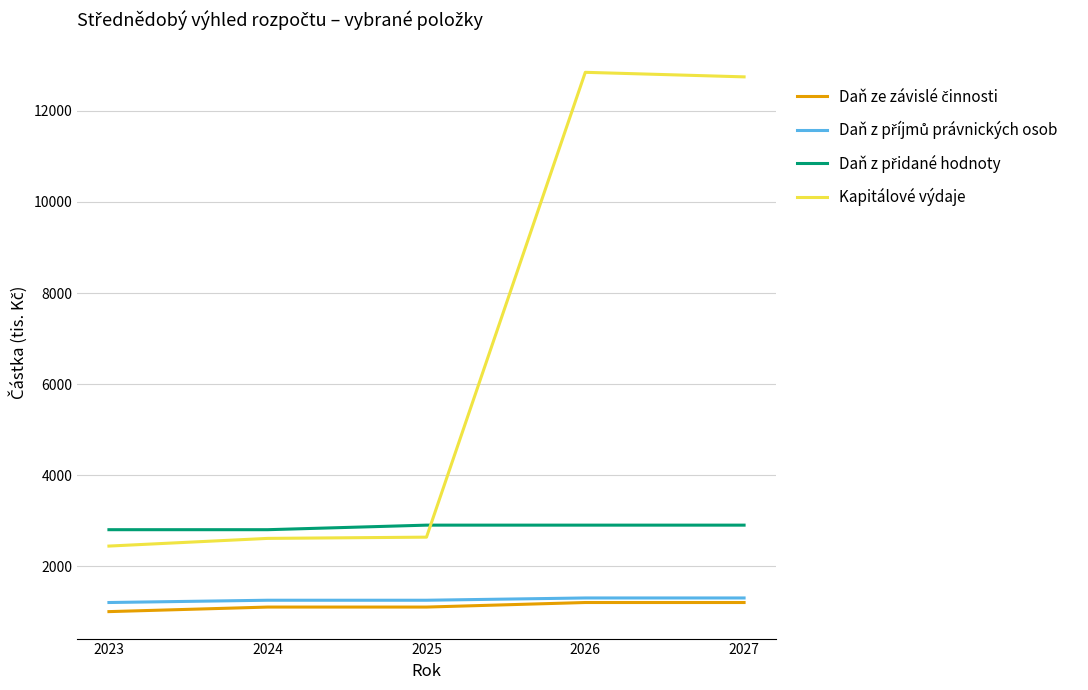

The value of Kapitálové výdaje at 2023 is 2440. True or false?

True